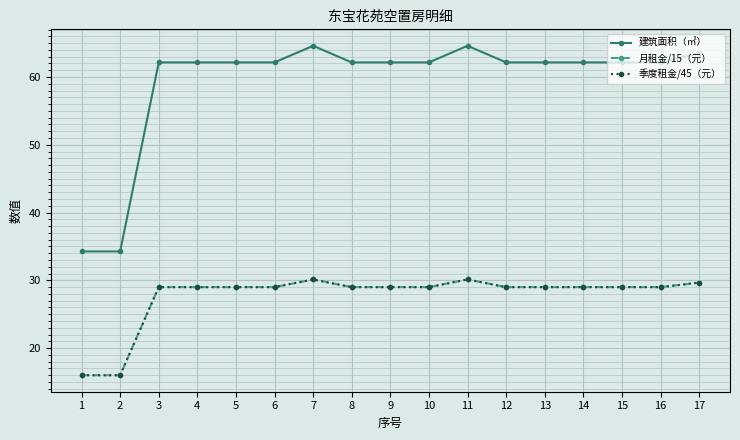

What is the sum of all 建筑面积（㎡） values?

1007.2